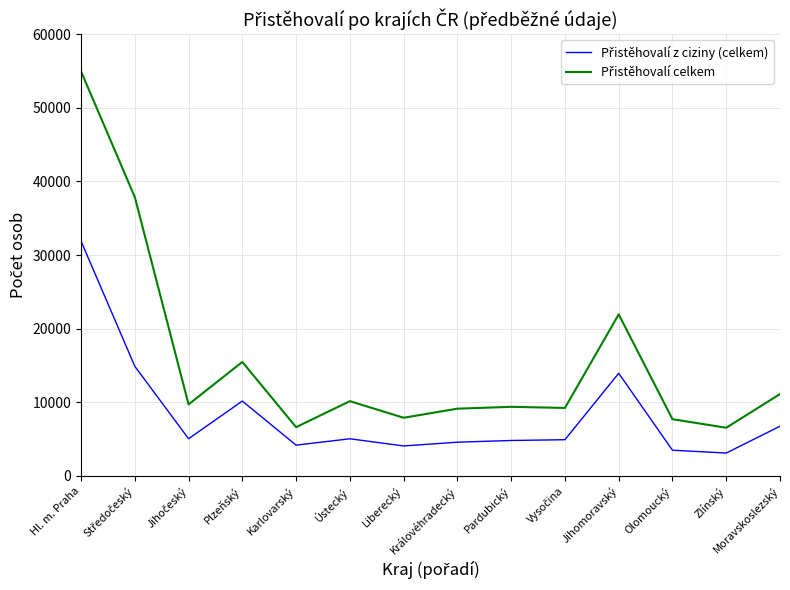

What position from the left is Karlovarský?

5